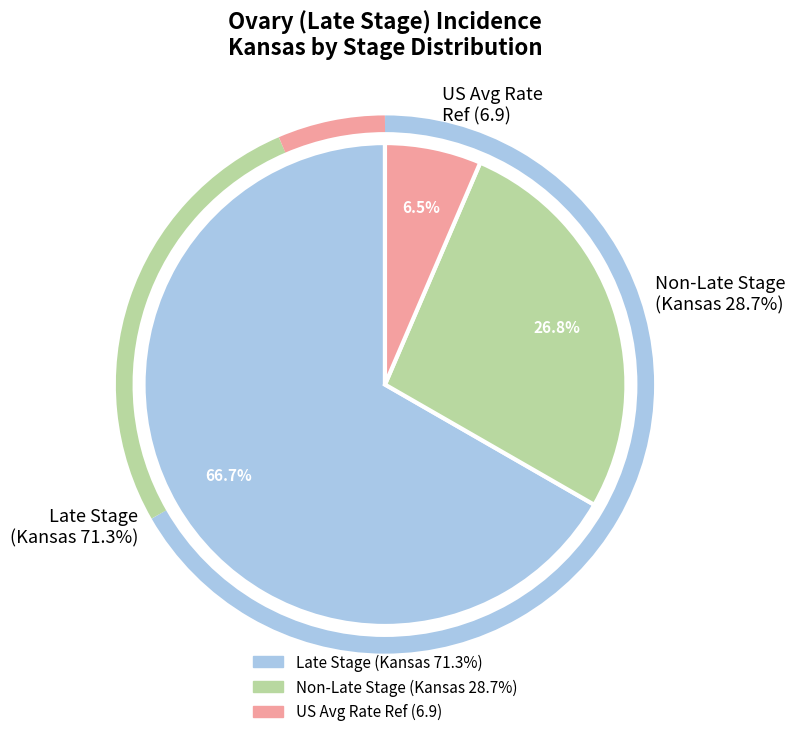

Count the number of slices in the pie.

2